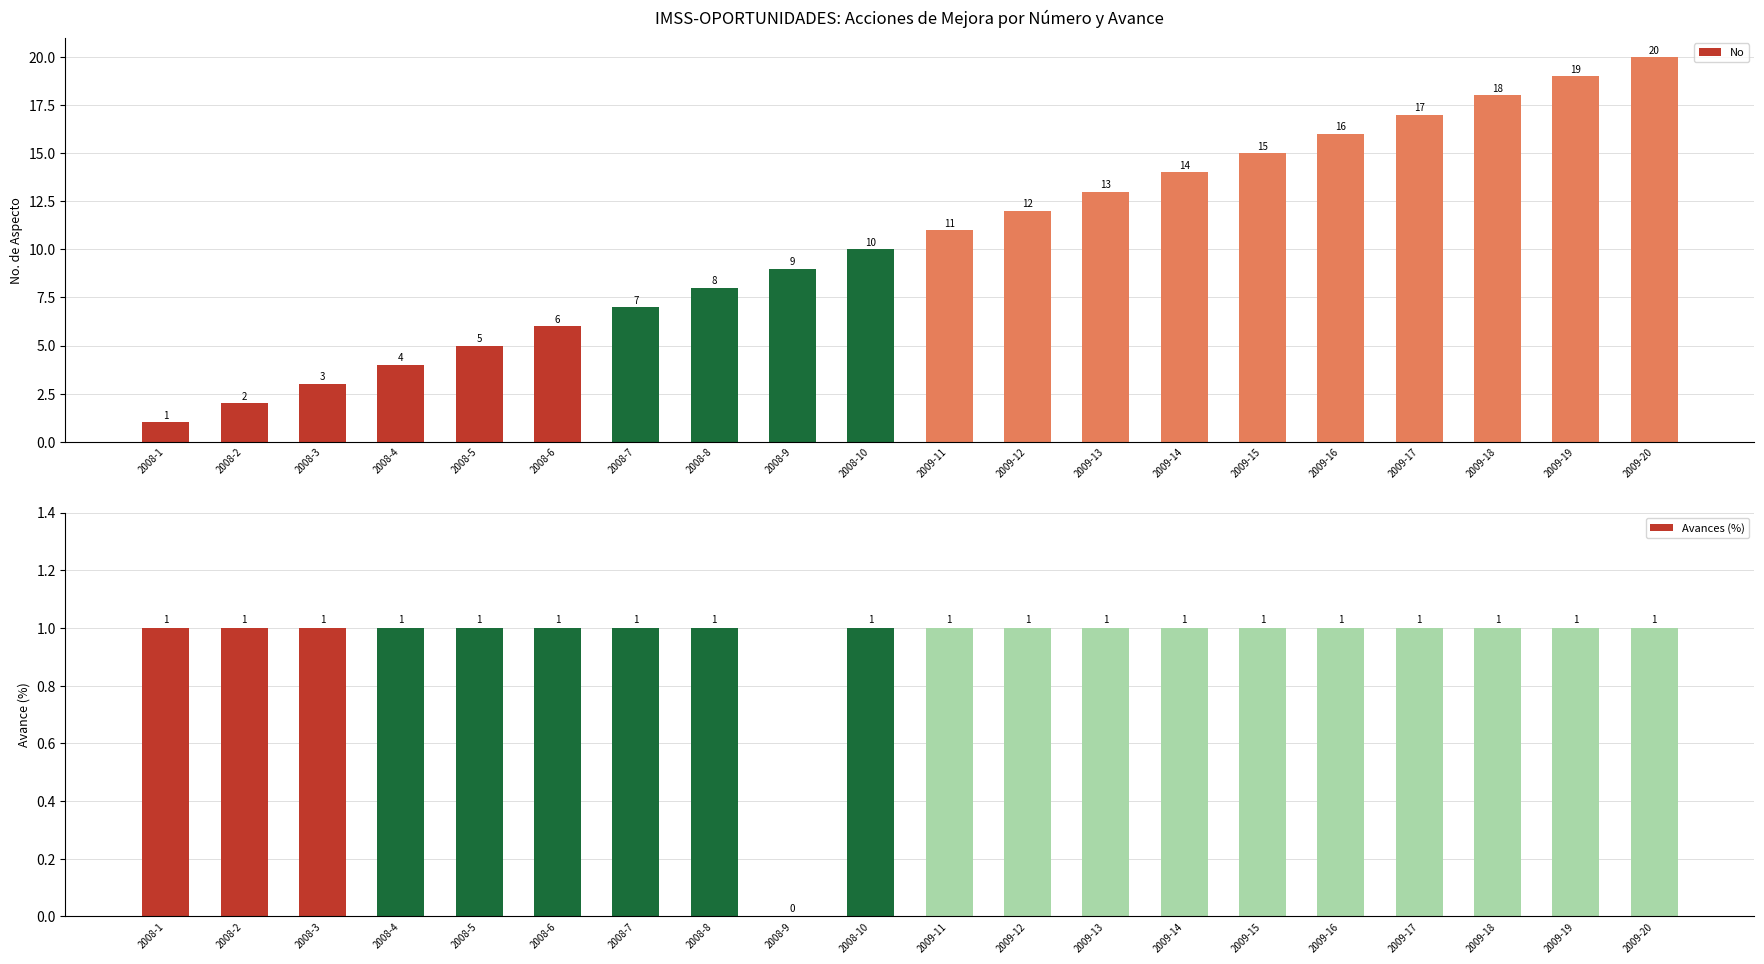

Between 2009-12 and 2009-18, which is larger?

2009-18